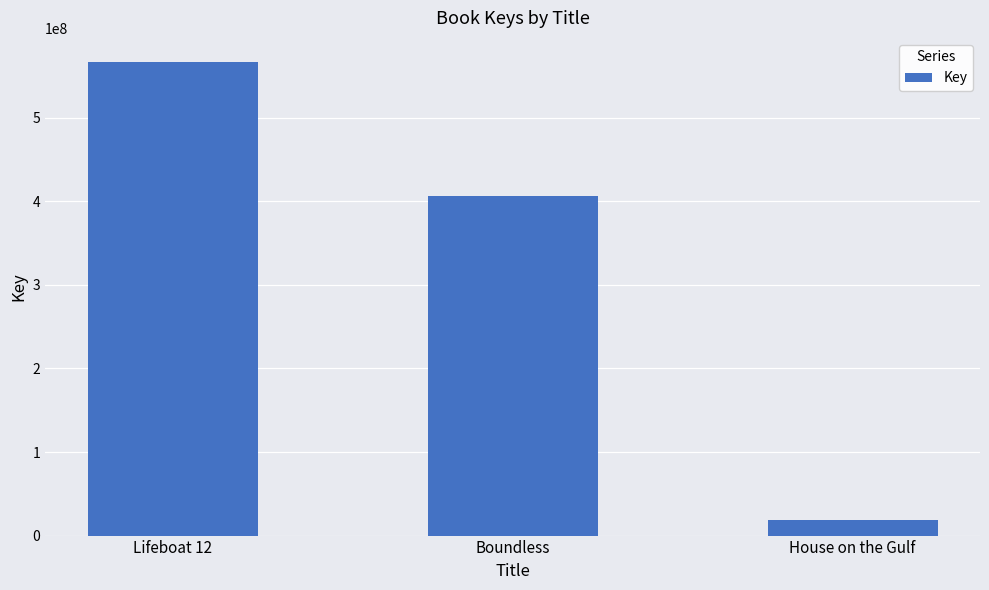

What is the change in value from Lifeboat 12 to House on the Gulf?

-548756067